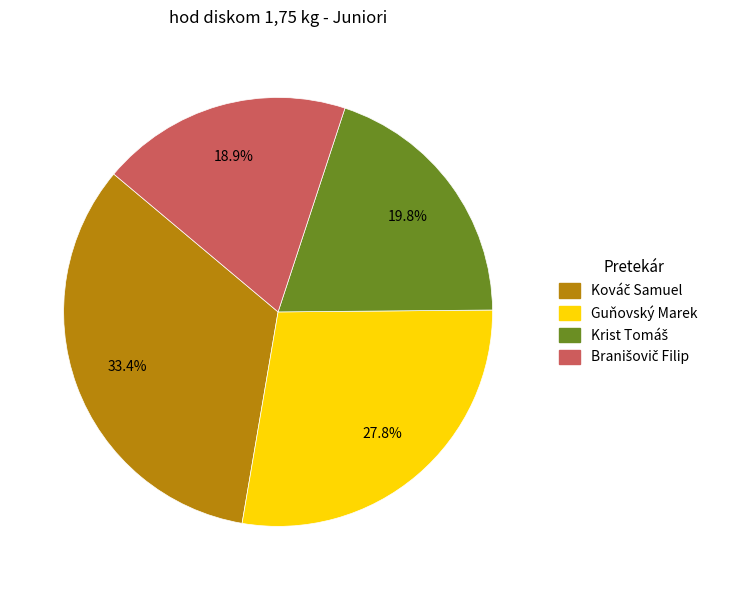

Is there any slice that represents more than half of the pie?

No